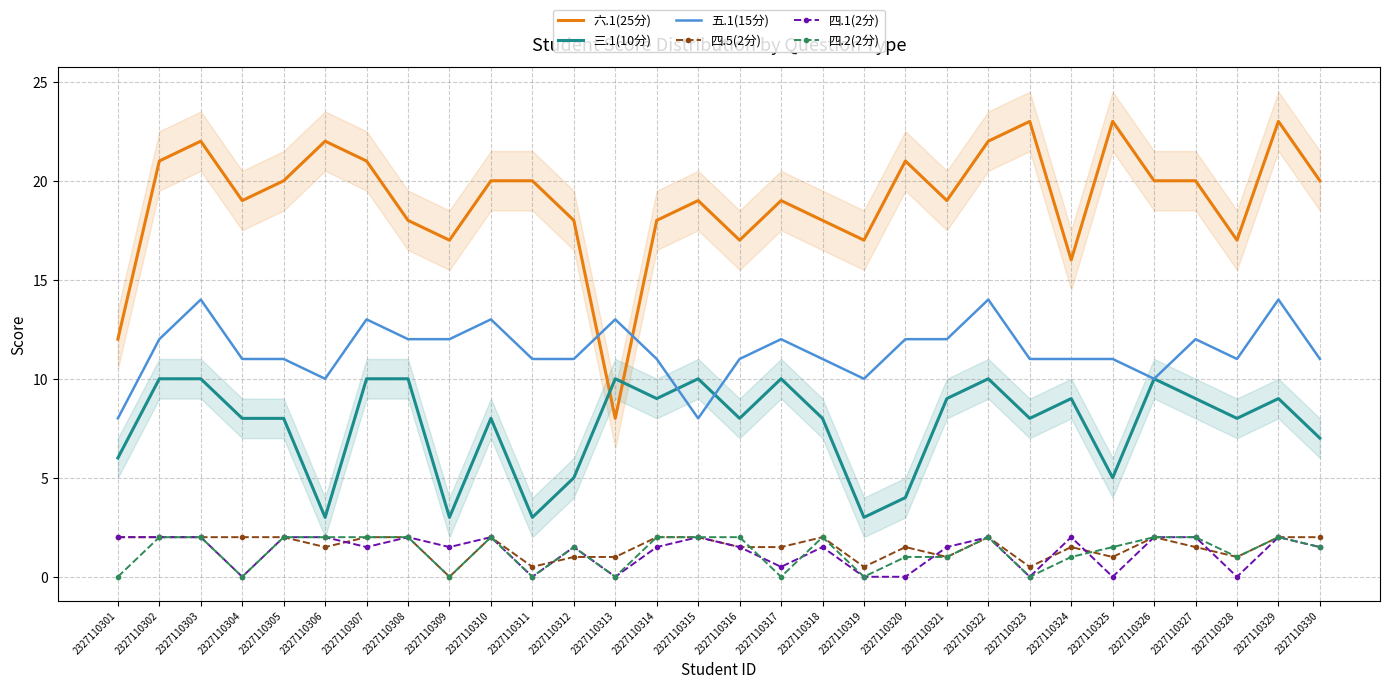

What is the difference between the second highest and minimum values in the 五.1(15分) series?

6.0